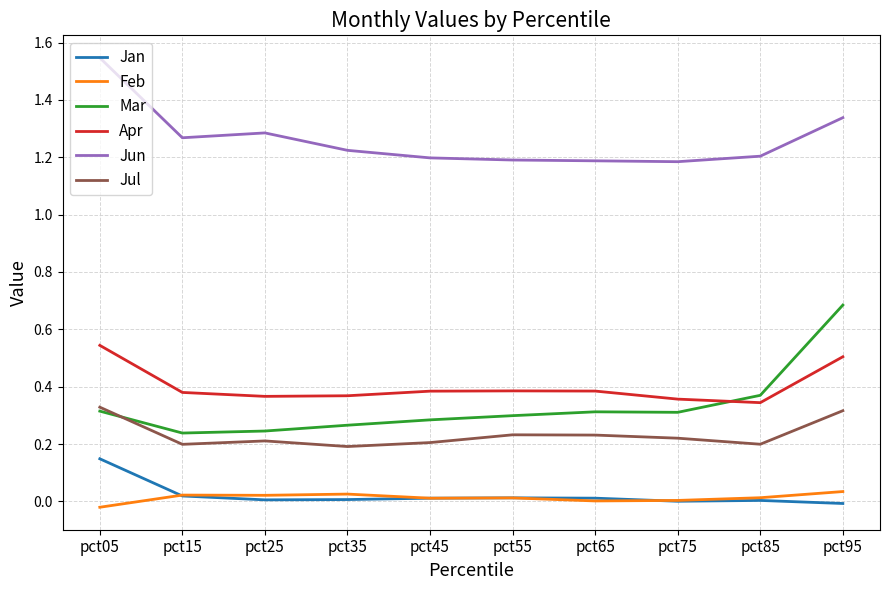

True or false: Feb has a value of 0.0 at pct95.

True